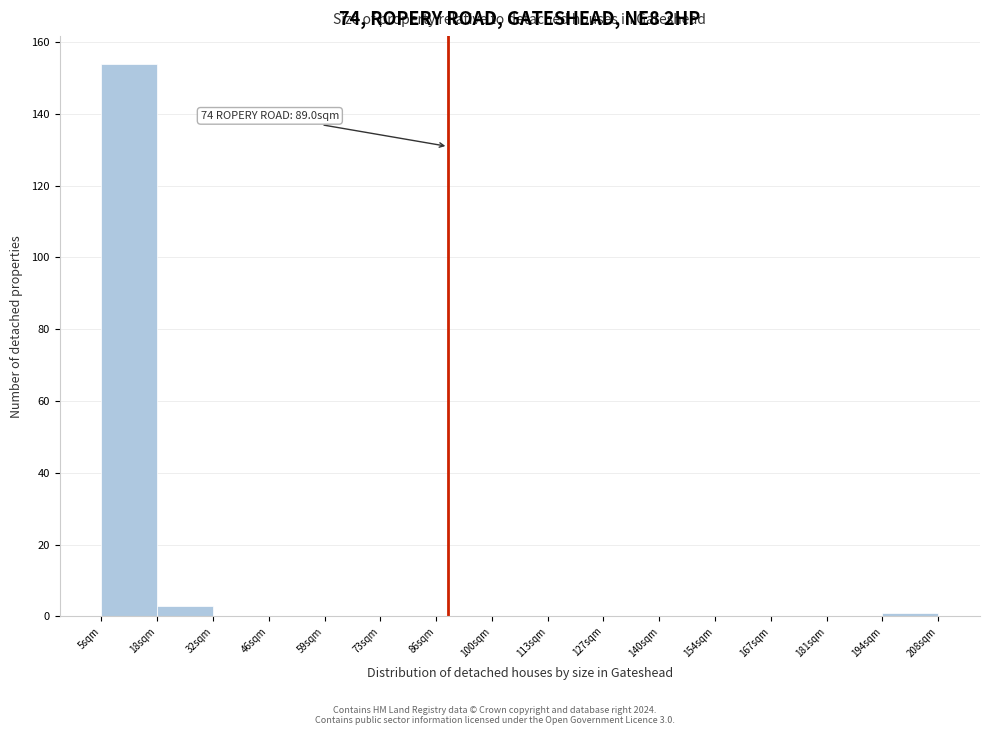

Which range on the x-axis has the tallest bar?

4 to 18